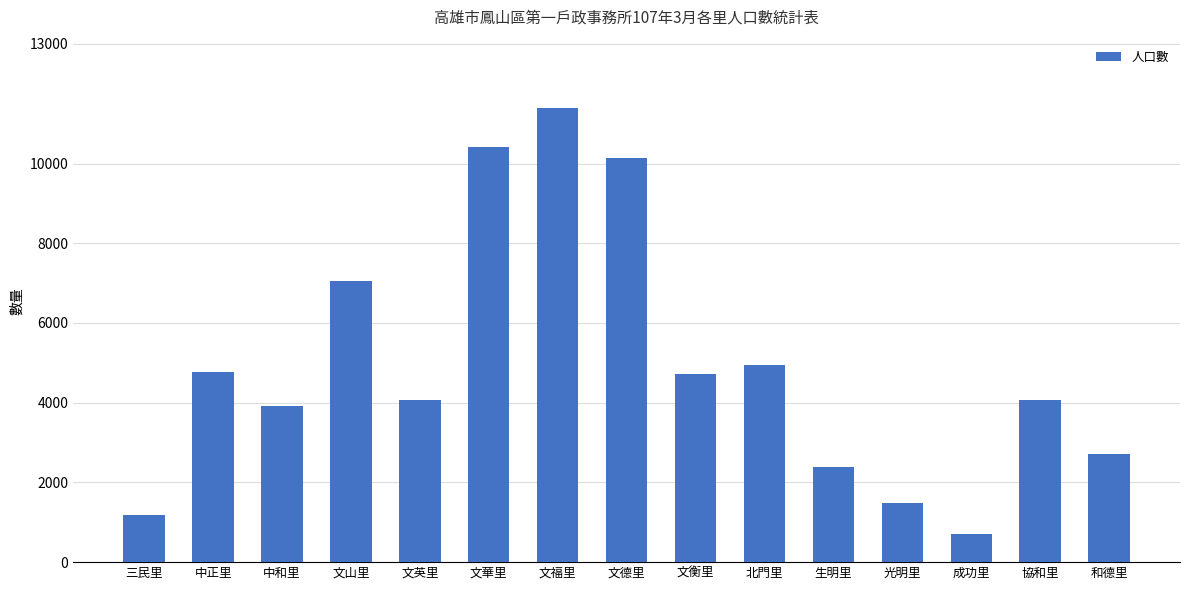

True or false: the data shows 6934 at 文衡里.

False